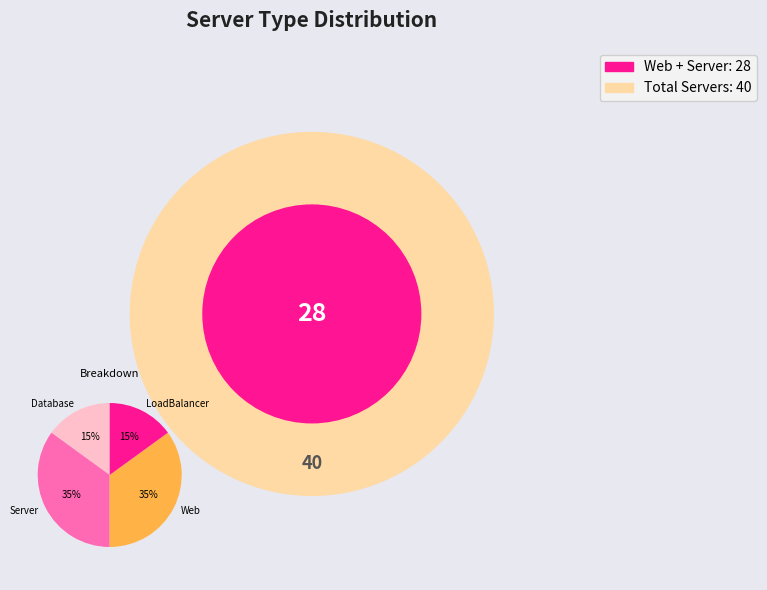

The Web slice represents 35% of the pie. True or false?

True